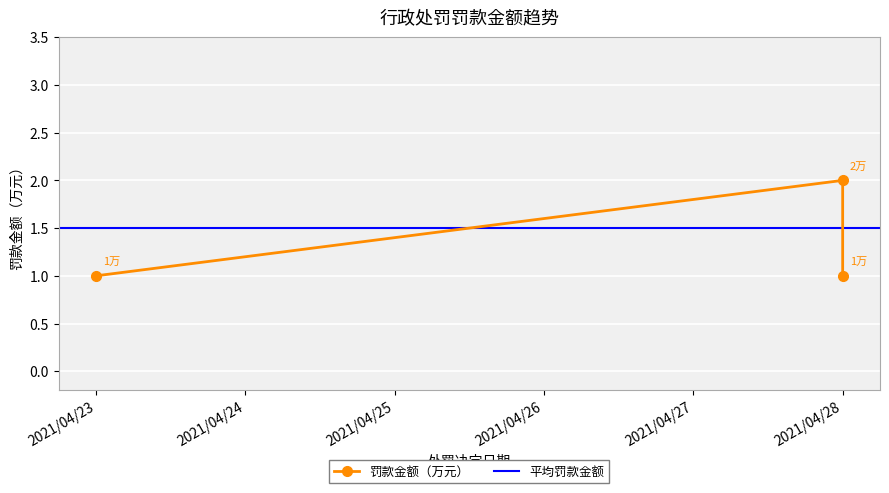

What is the smallest value displayed?

1